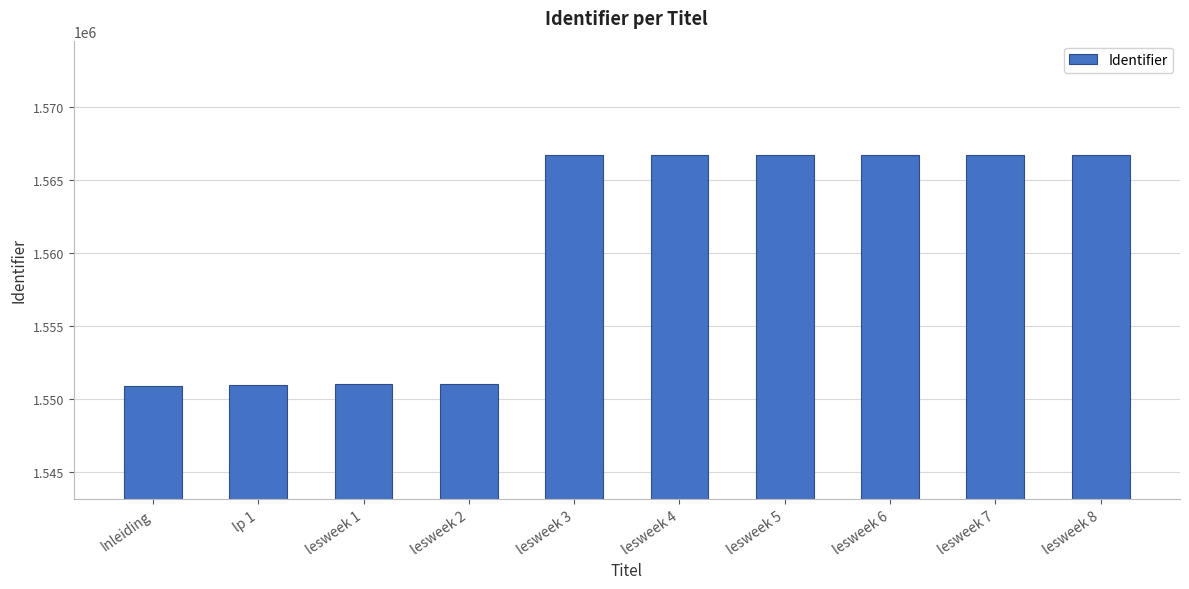

The value at lesweek 5 is 543920. True or false?

False